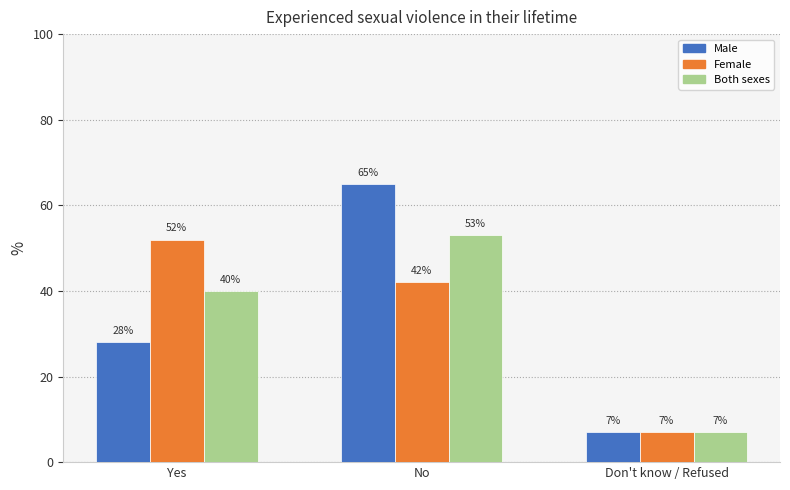

How many Male values are between 7 and 65?

3